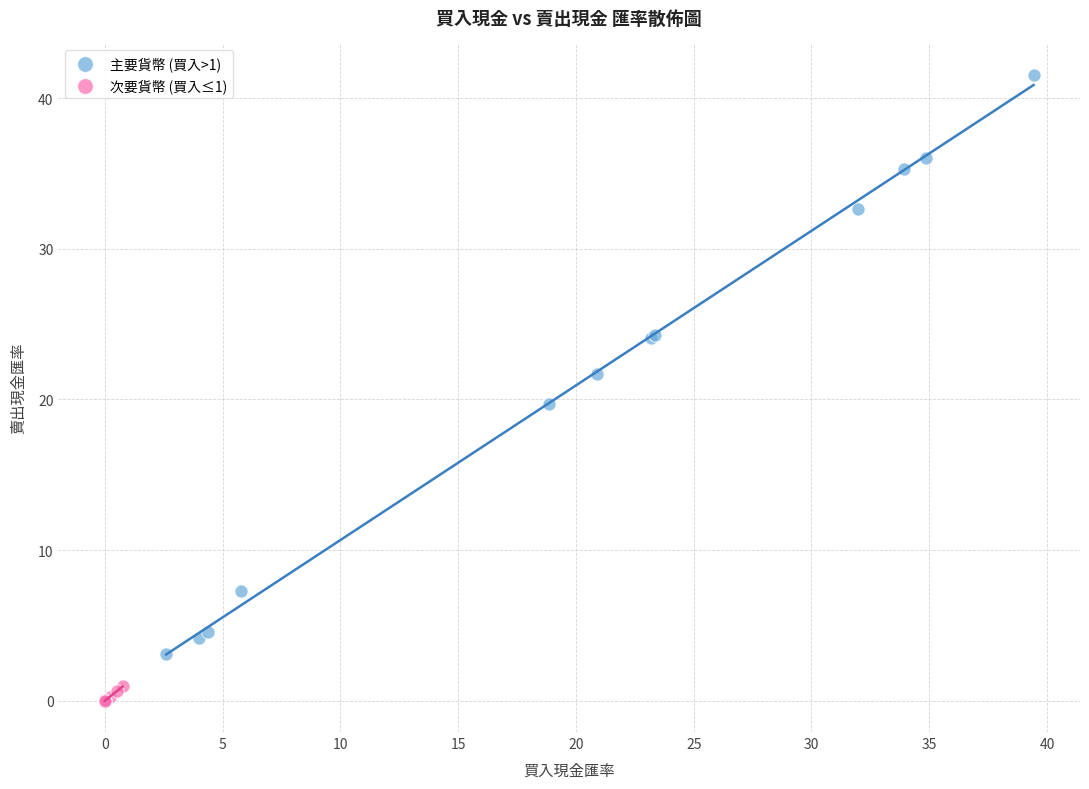

Which series has the widest spread of Y values?

主要貨幣 (買入>1)